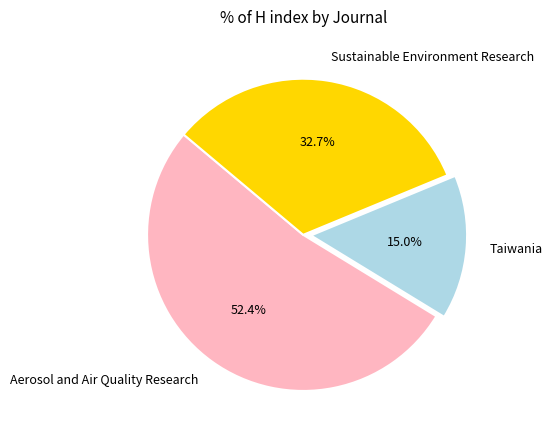

To the nearest percent, what is the combined percentage of Taiwania and Aerosol and Air Quality Research?

67%